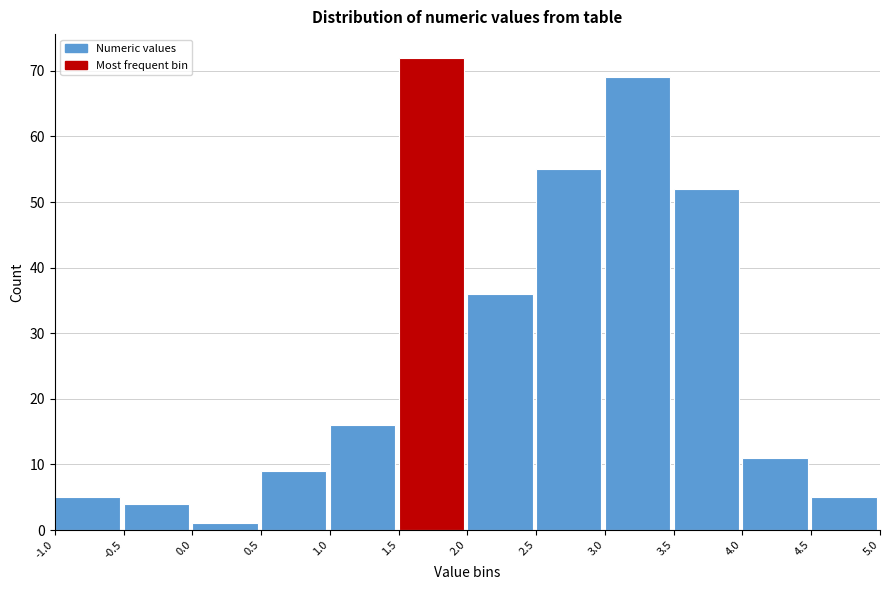

What is the height of the bar covering 2.5 to 3.0 on the x-axis? The values are not printed on the chart, so give them approximately, as read against the axis.

55